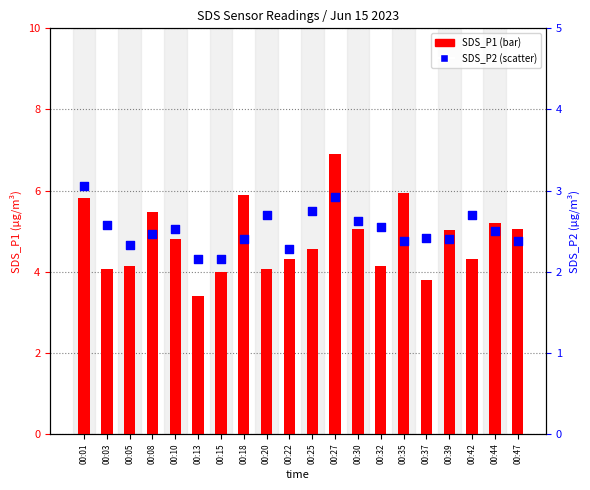

At how many categories does at least one series exceed 4?

17